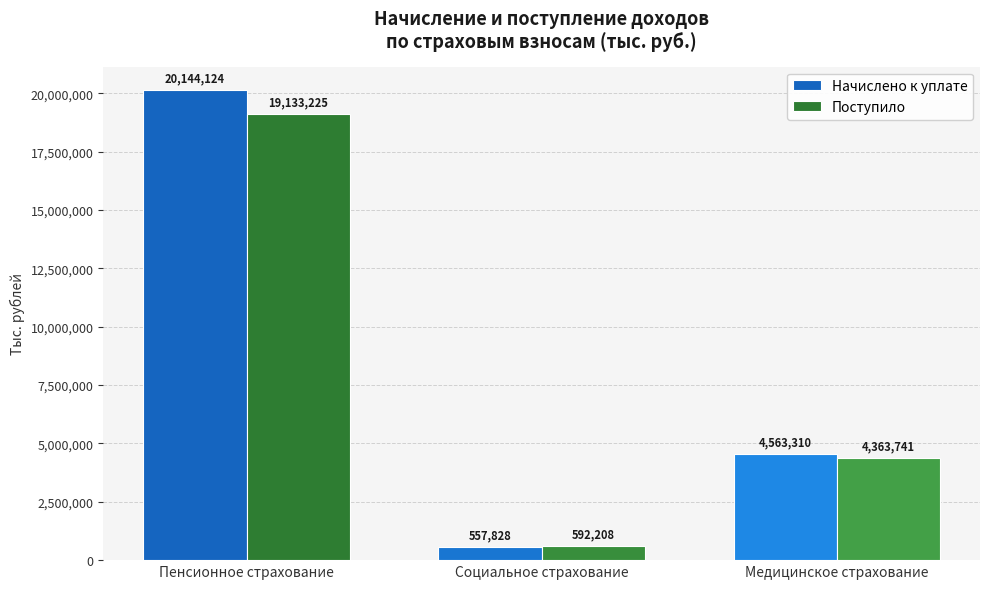

Which series has the widest spread of values?

Начислено к уплате